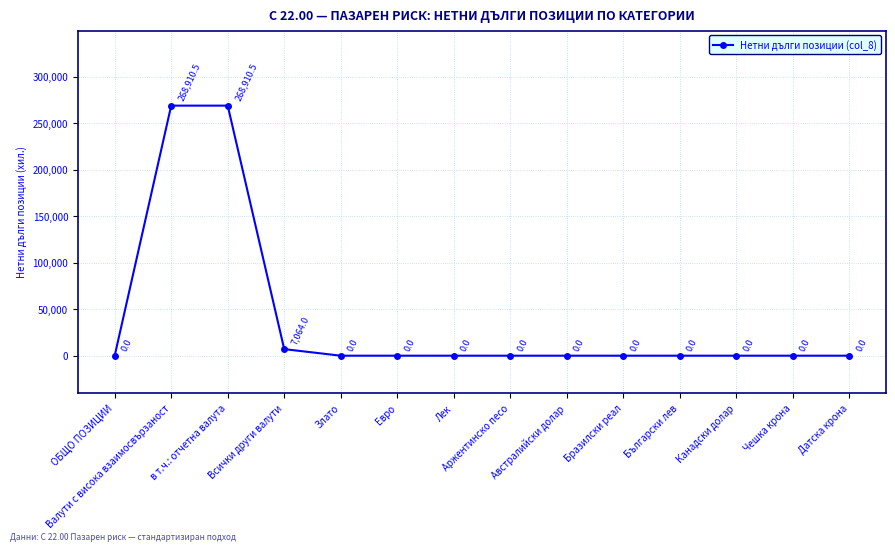

True or false: the data shows 0.0 at Чешка крона.

True